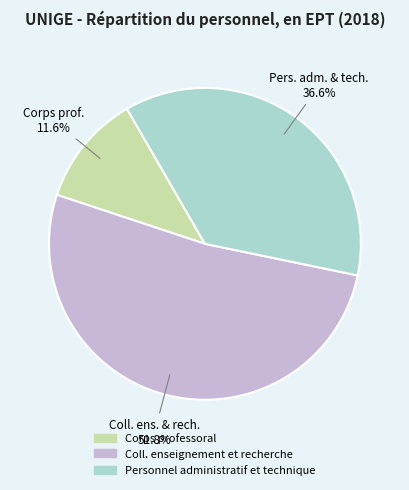

To the nearest percent, what is the combined percentage of Coll. enseignement et recherche and Corps professoral?

63%